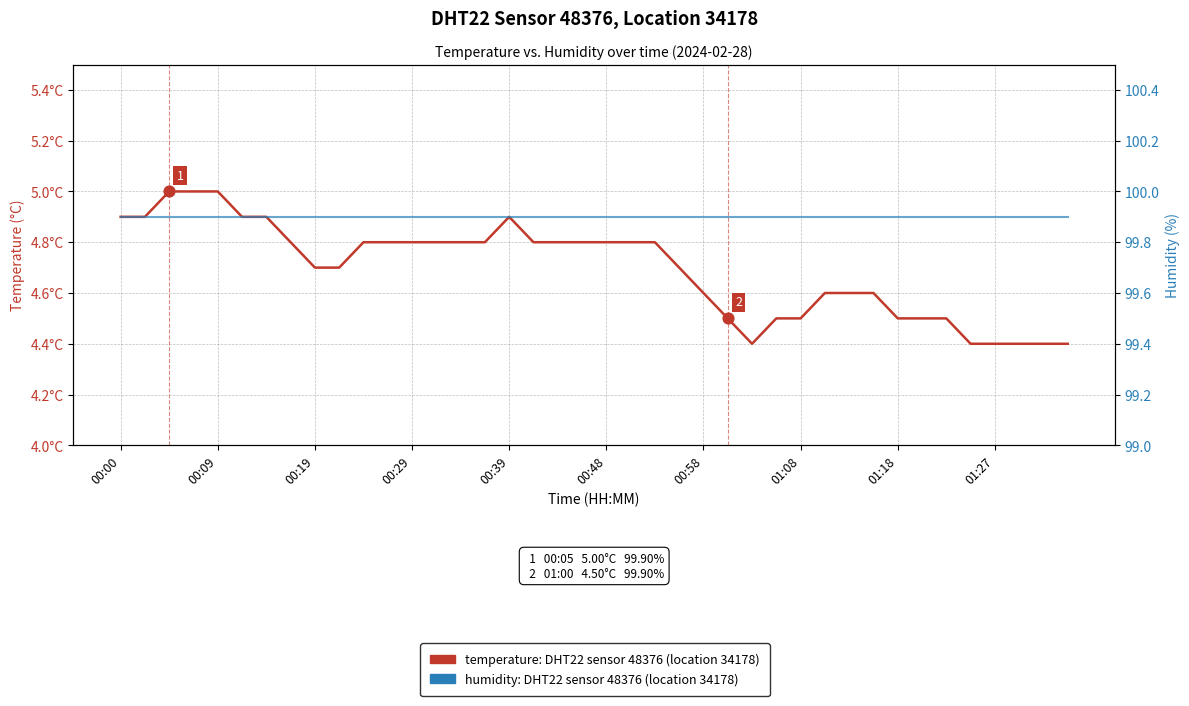

Which series has the largest total across all categories?

humidity (%)